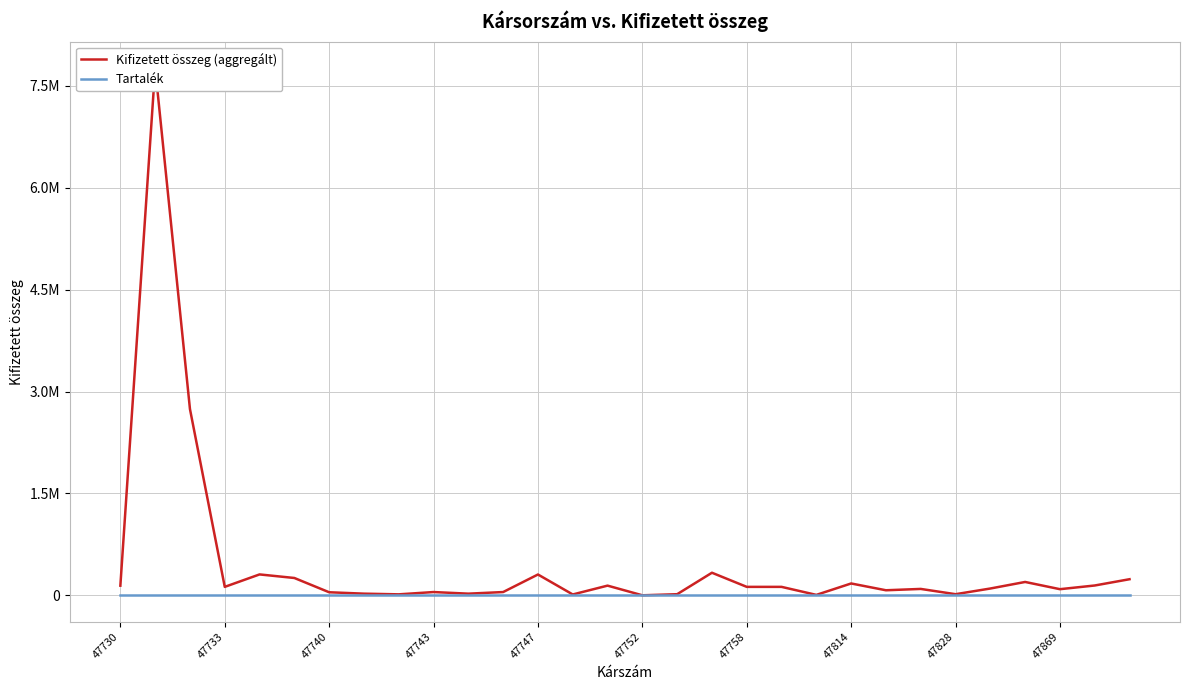

True or false: Tartalék has more than 1 points higher than both neighbors.

False